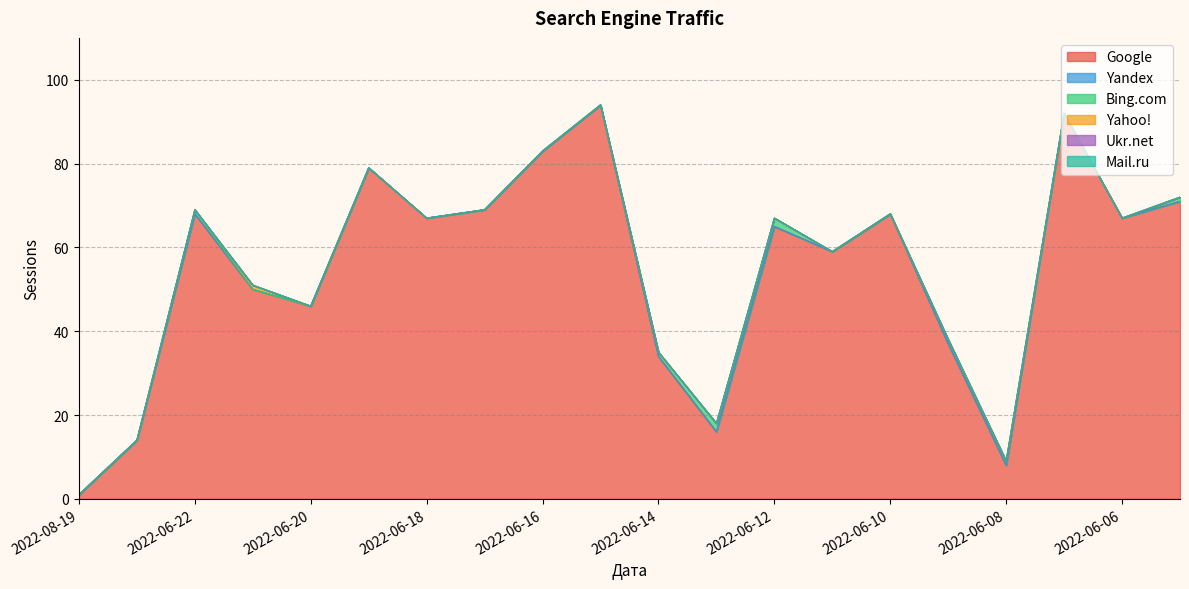

True or false: Google and Yahoo! intersect in this chart.

False